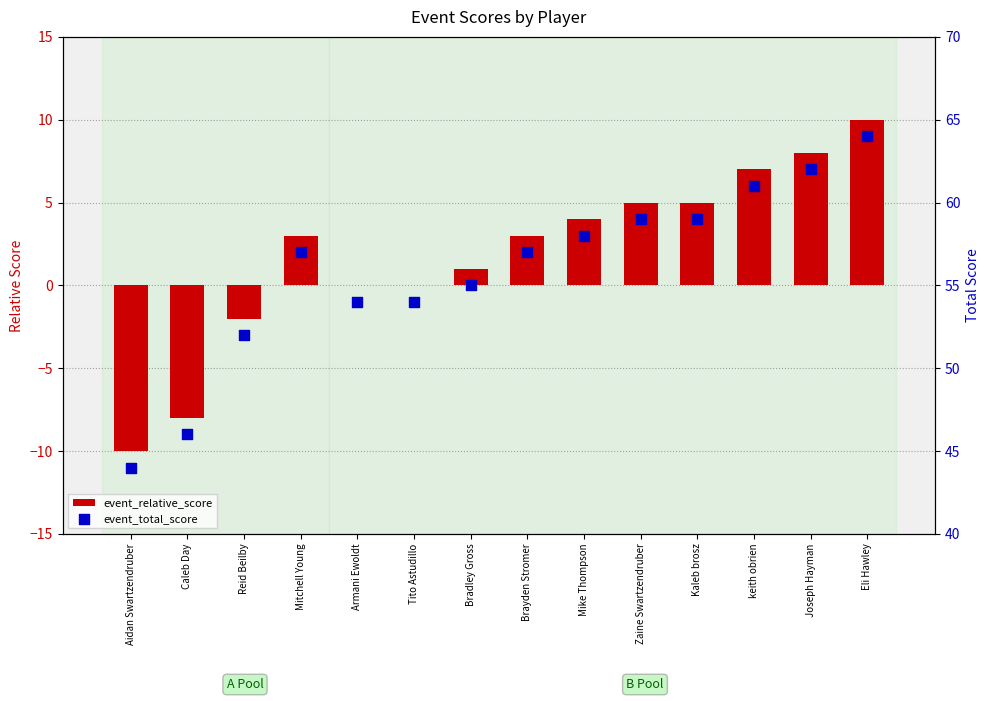

At how many categories does at least one series exceed 59?

3